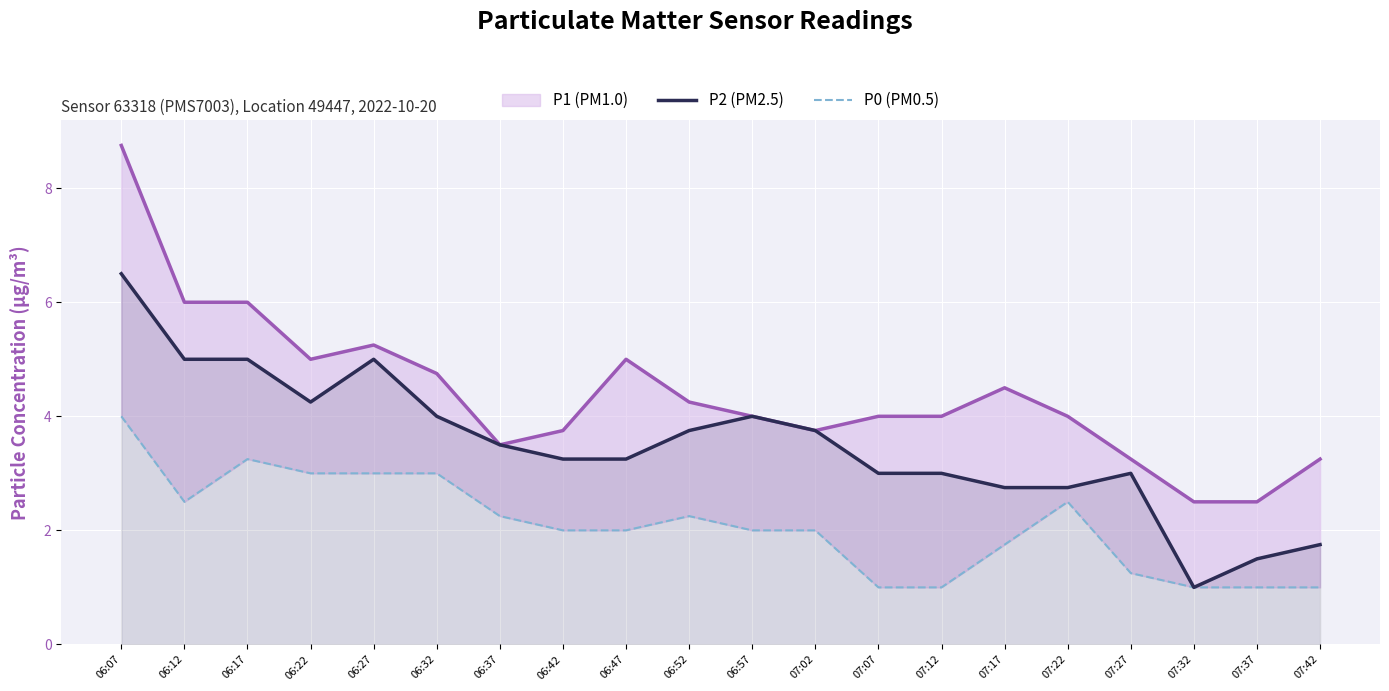

Does the chart display data point markers on the line(s)?

No